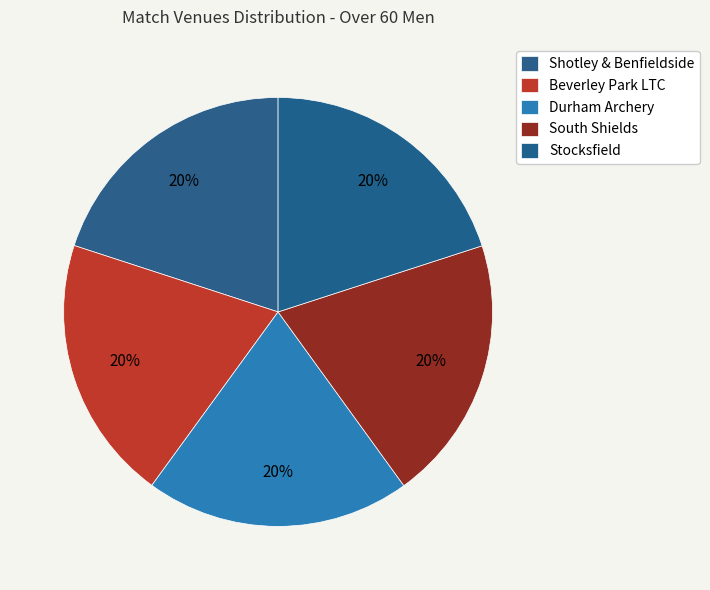

True or false: Stocksfield accounts for 9% of the total.

False